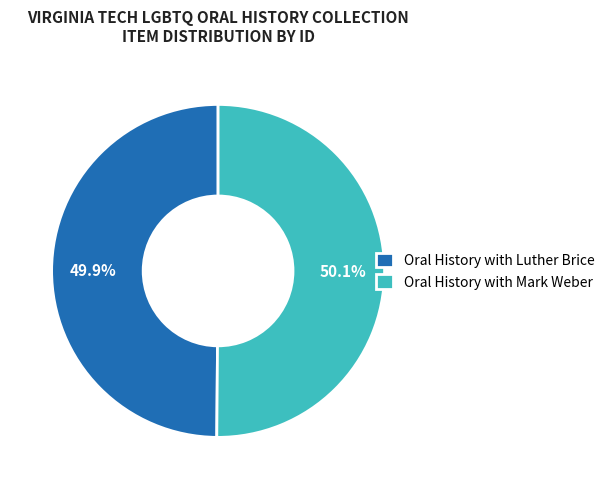

Approximately how many times larger is the value at Oral History with Mark Weber compared to Oral History with Luther Brice?

1.0